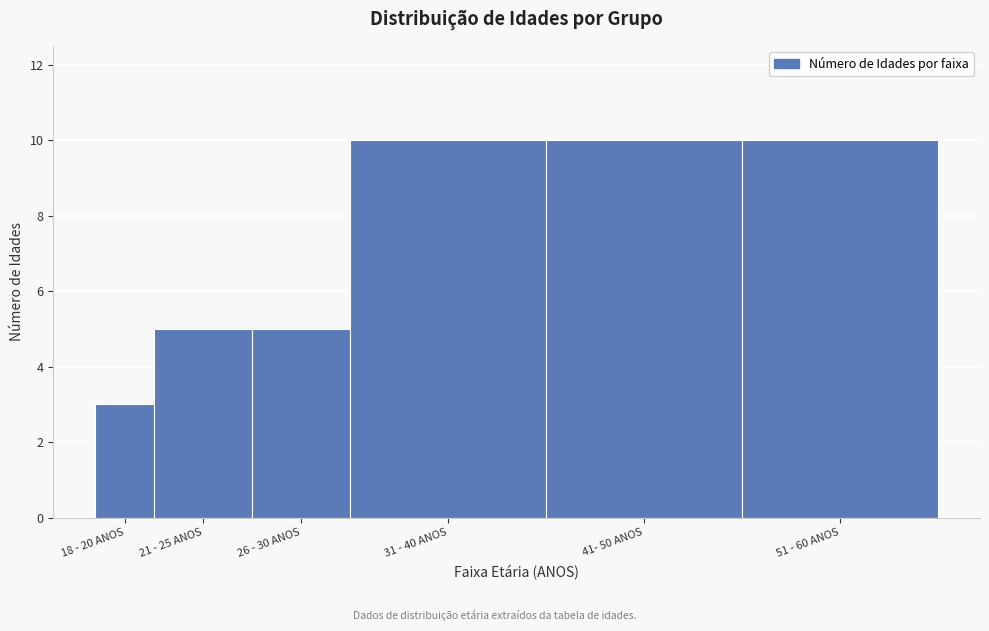

Reading left to right, transcribe all the data shown in this chart.

18 - 20 ANOS=3	21 - 25 ANOS=5	26 - 30 ANOS=5	31 - 40 ANOS=10	41- 50 ANOS=10	51 - 60 ANOS=10